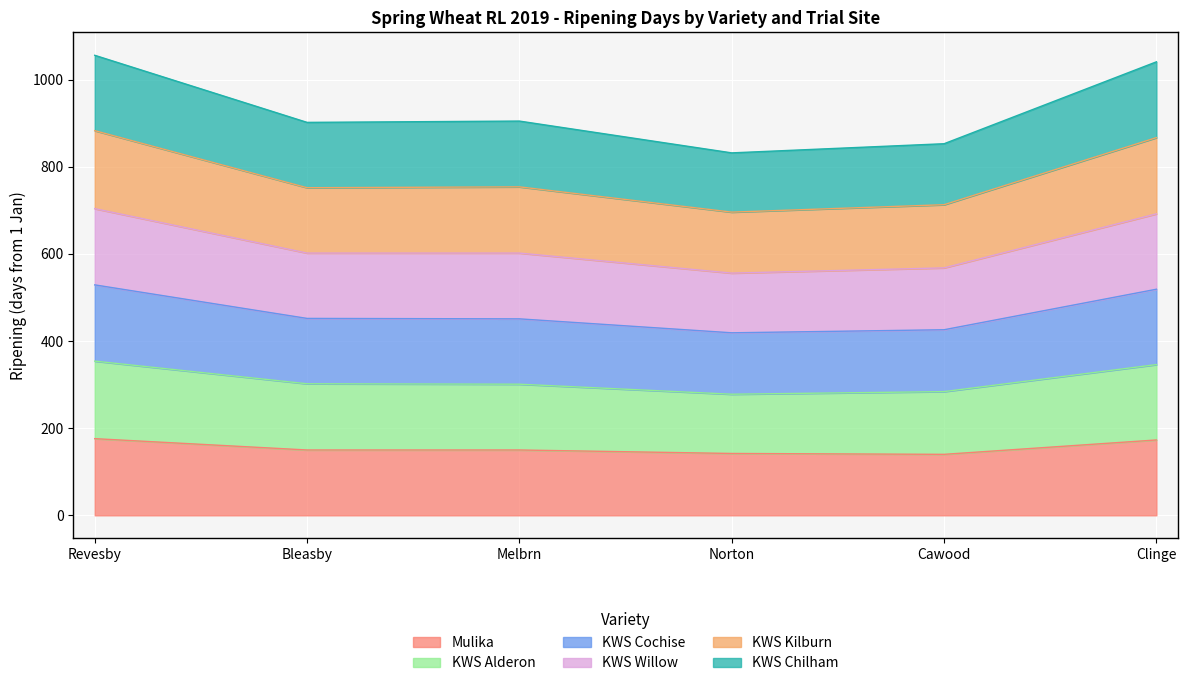

How many interior local valleys does the KWS Alderon series have?

1